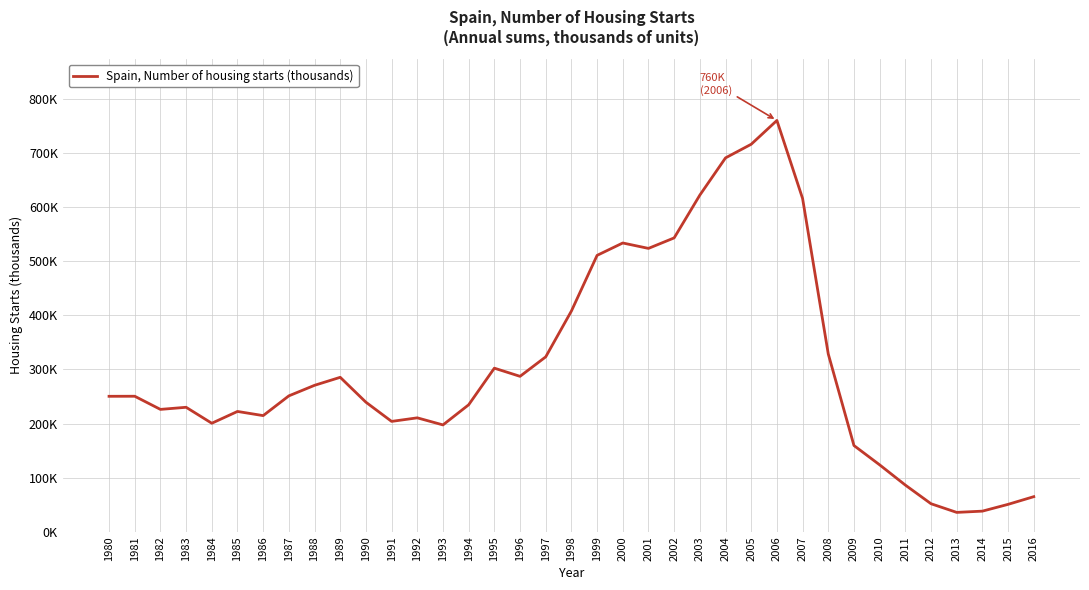

Between 2006 and 2012, which is larger?

2006